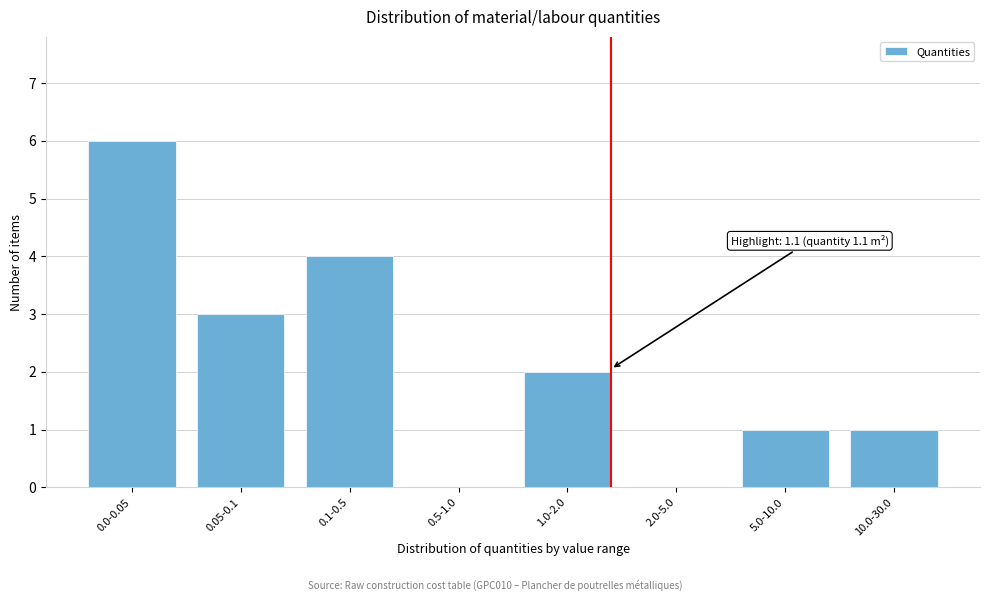

Reading left to right, transcribe all the data shown in this chart.

0.0-0.05=6	0.05-0.1=3	0.1-0.5=4	0.5-1.0=0	1.0-2.0=2	2.0-5.0=0	5.0-10.0=1	10.0-30.0=1